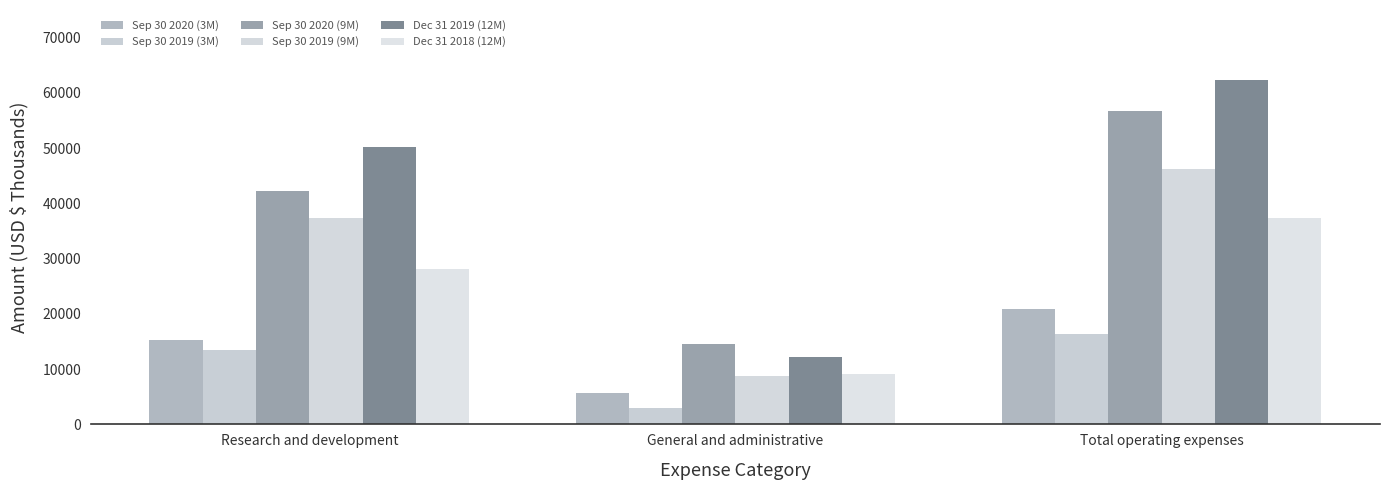

Between Research and development and Total operating expenses, which is larger?

Total operating expenses